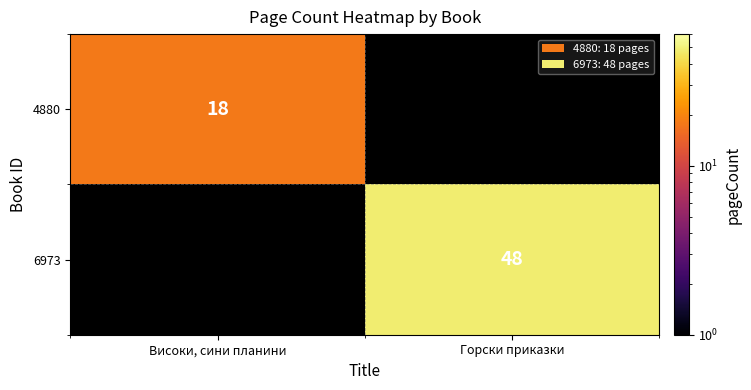

Is it true that 4880 equals 18 at Високи, сини планини?

True